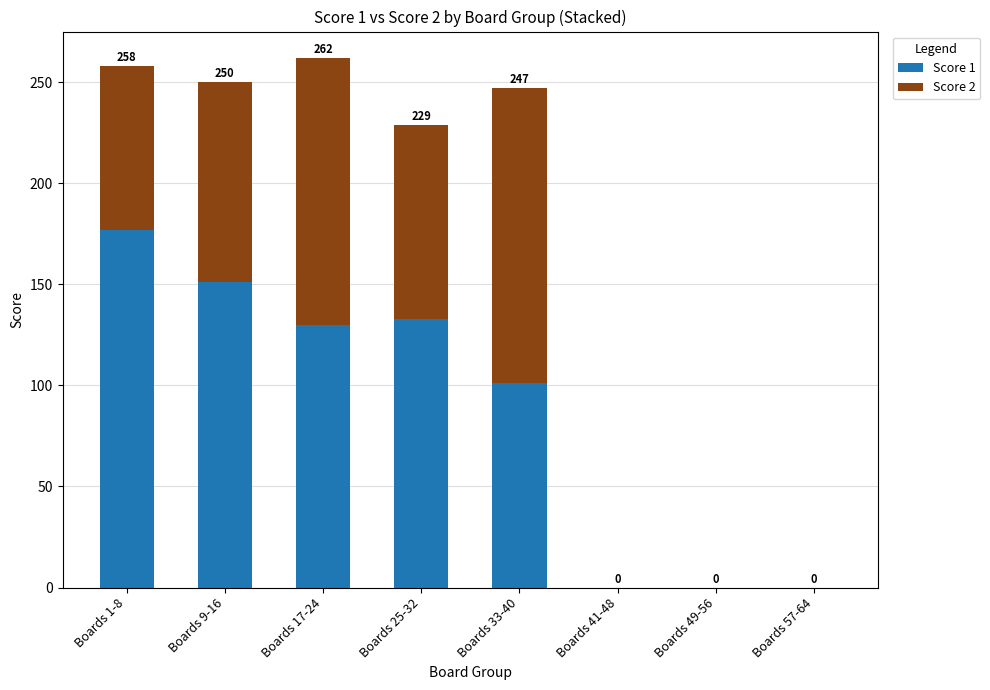

What are all the series names shown in the legend?

Score 1, Score 2